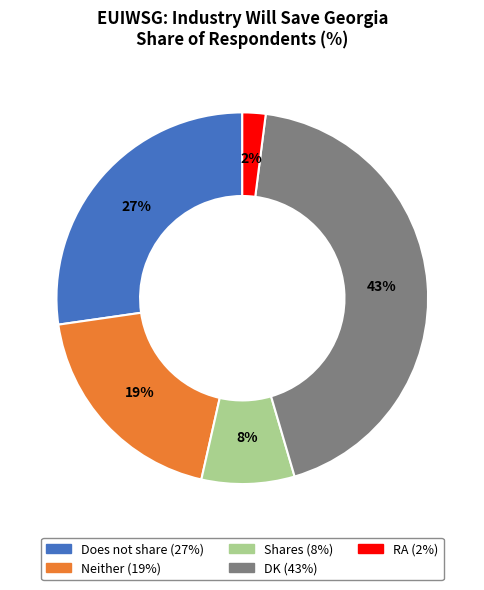

Rank the categories by value from highest to lowest.

DK, Does not share, Neither, Shares, RA